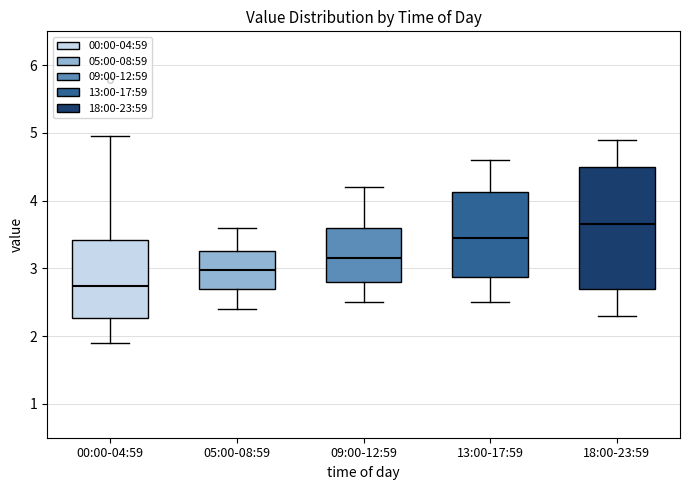

Reading left to right, read every box against the y-axis: the position of its median line, the range the box covers, and the ends of its whiskers. The values are not printed on the chart, so give them approximately, as read against the axis.

00:00-04:59: median 2.7, box 2.3 to 3.4, whiskers 1.9 to 5.0
05:00-08:59: median 3.0, box 2.7 to 3.3, whiskers 2.4 to 3.6
09:00-12:59: median 3.2, box 2.8 to 3.6, whiskers 2.5 to 4.2
13:00-17:59: median 3.5, box 2.9 to 4.1, whiskers 2.5 to 4.6
18:00-23:59: median 3.7, box 2.7 to 4.5, whiskers 2.3 to 4.9